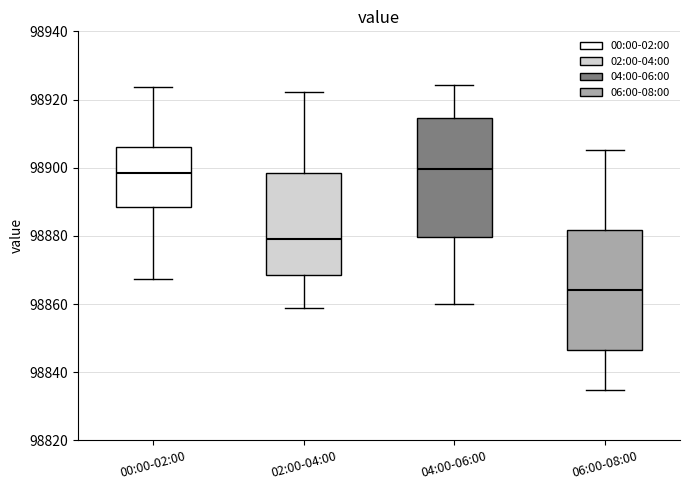

Where does the median line of the box for 06:00-08:00 sit on the y-axis? The values are not printed on the chart, so give them approximately, as read against the axis.

98864